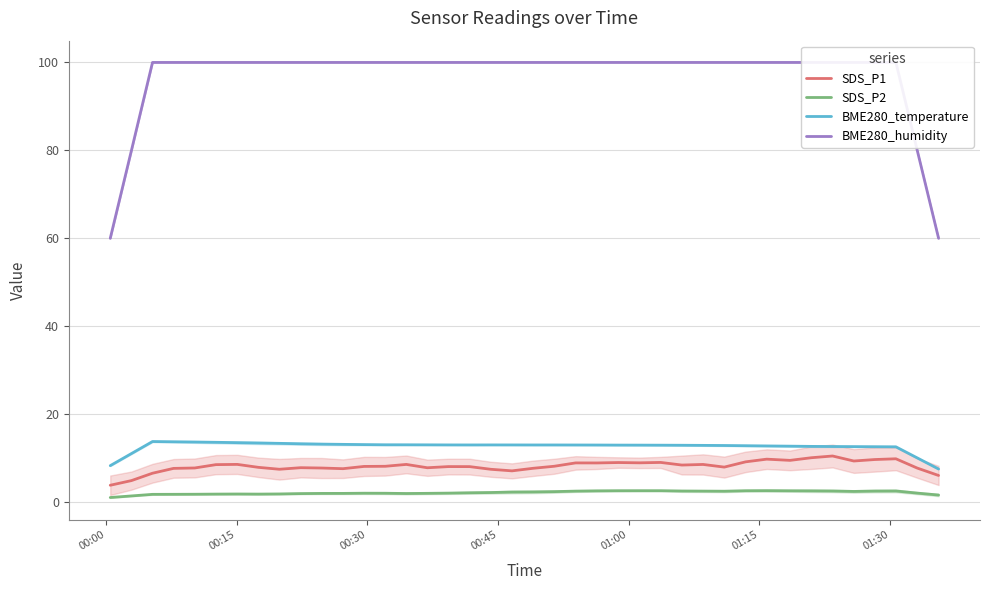

In SDS_P2, how many points are lower than both neighbors (excluding endpoints)?

4